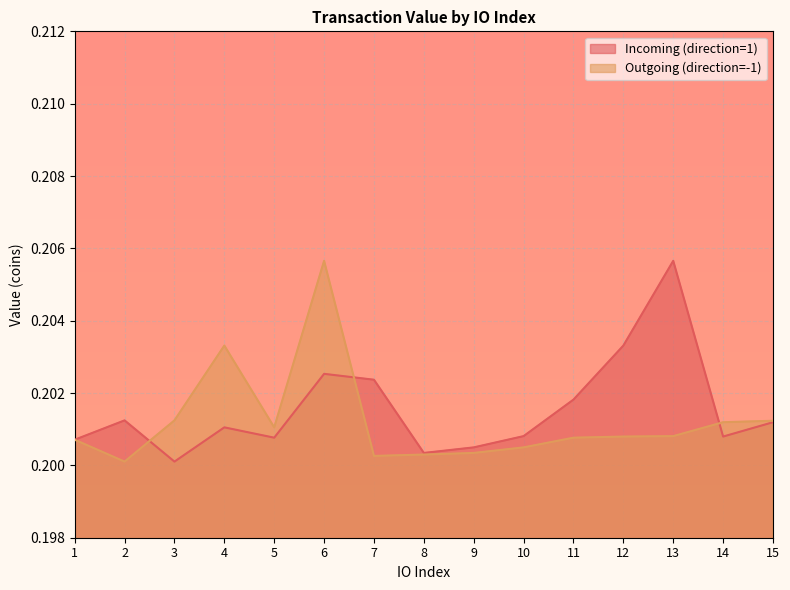

After their last crossing, which series has the higher values: Incoming (direction=1) or Outgoing (direction=-1)?

Outgoing (direction=-1)